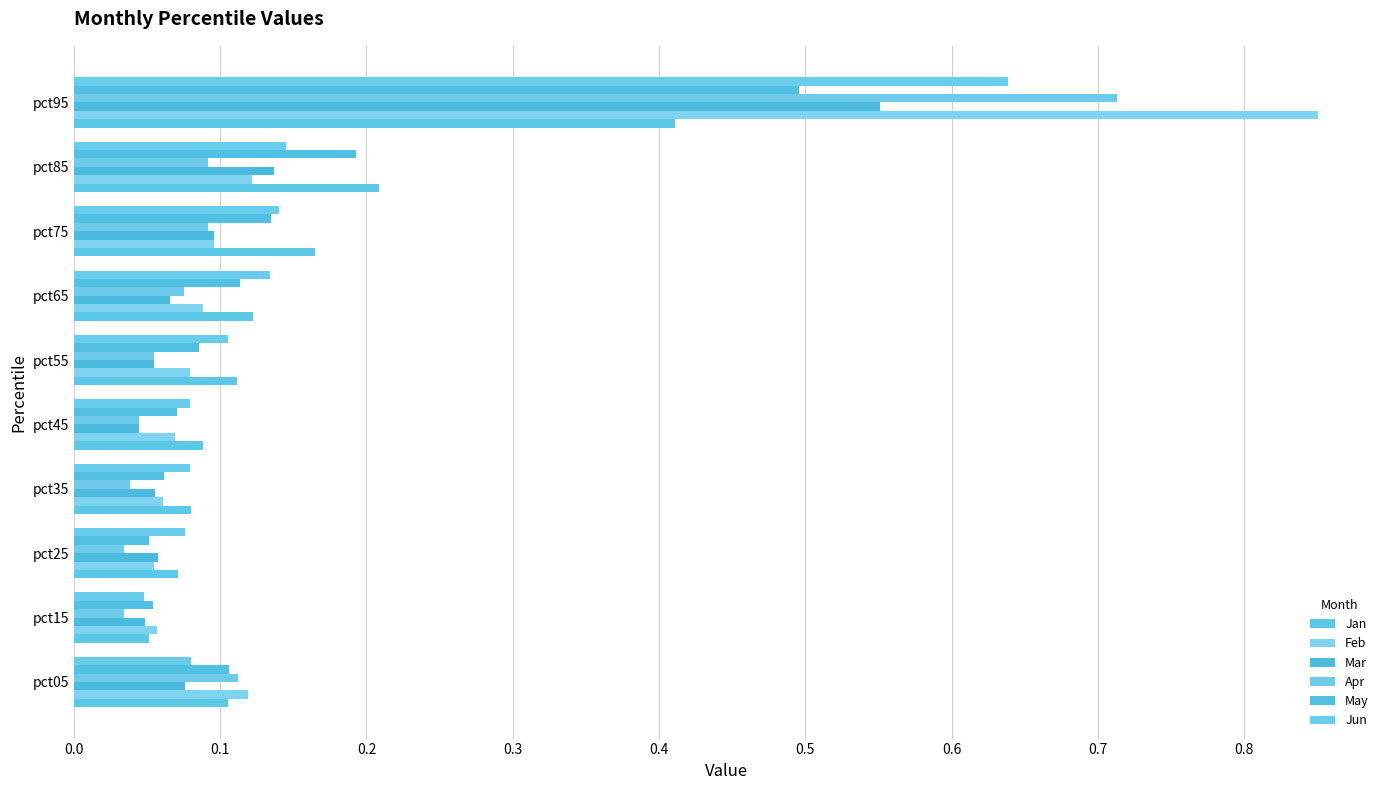

How many distinct data groups are displayed?

6